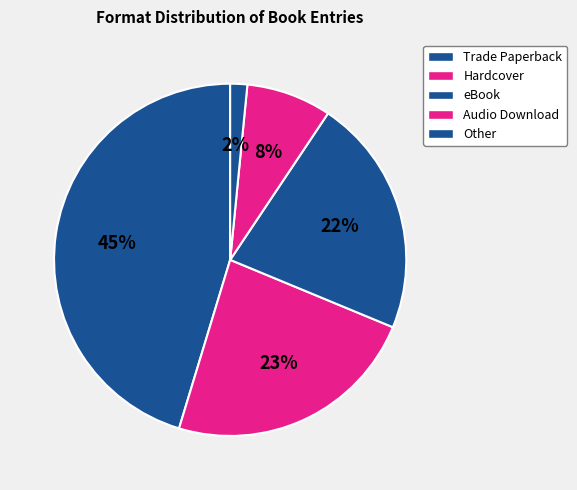

Does any single category account for the majority?

No